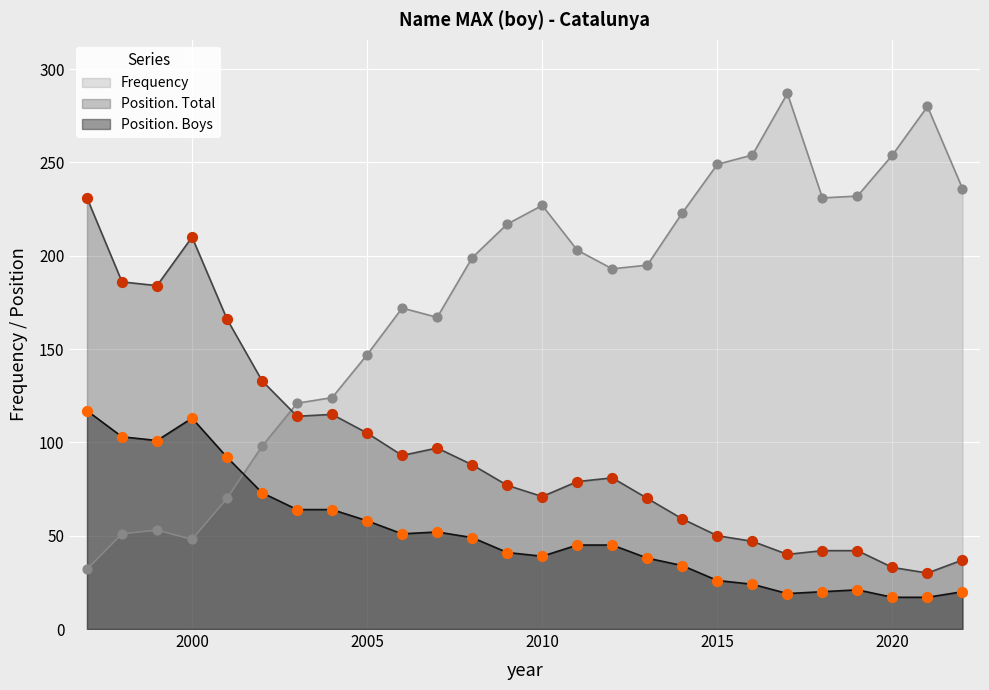

What are all the series names shown in the legend?

Frequency, Position. Total, Position. Boys